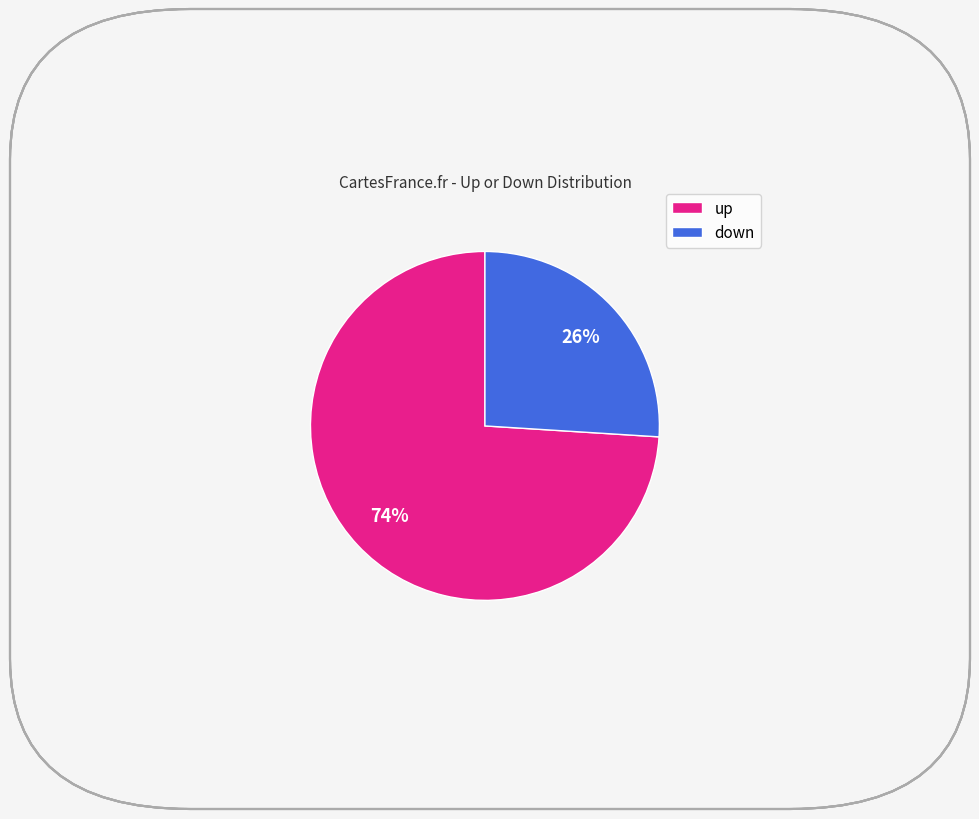

Between up and down, which is larger?

up